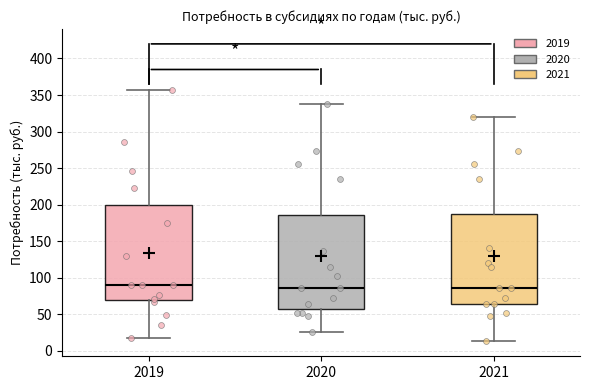

Reading left to right, transcribe this box plot: for each box, give where its median line is, the range the box spans, and where its two whiskers end, as read against the y-axis. The values are not printed on the chart, so give them approximately, as read against the axis.

2019: median 90, box 70 to 200, whiskers 20 to 355
2020: median 85, box 60 to 185, whiskers 25 to 335
2021: median 85, box 65 to 190, whiskers 15 to 320